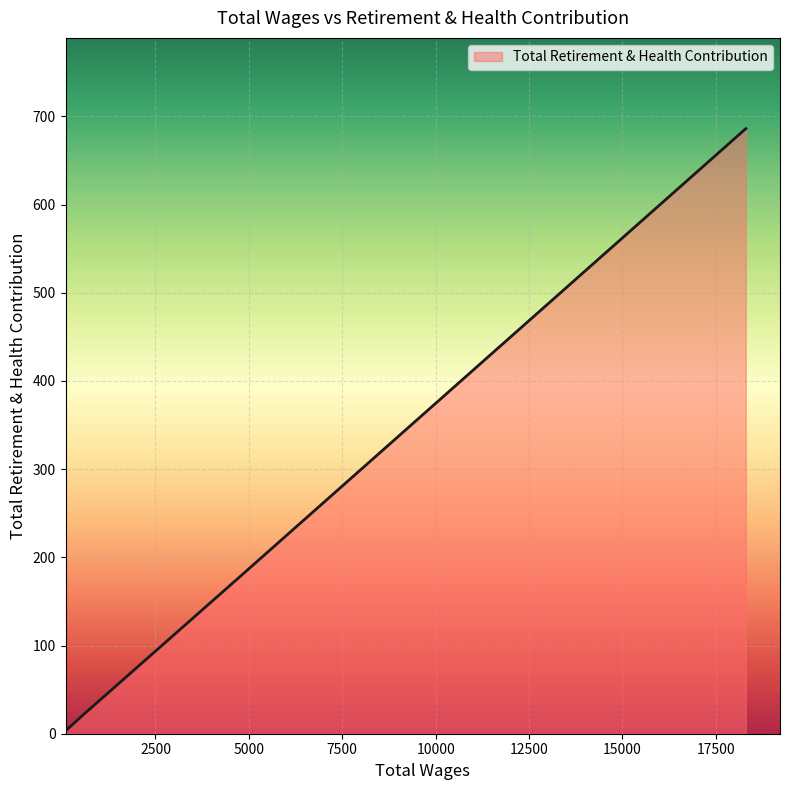

List the labels in order of value, smallest first.

116.0, 529.0, 4706.0, 6252.0, 18302.0